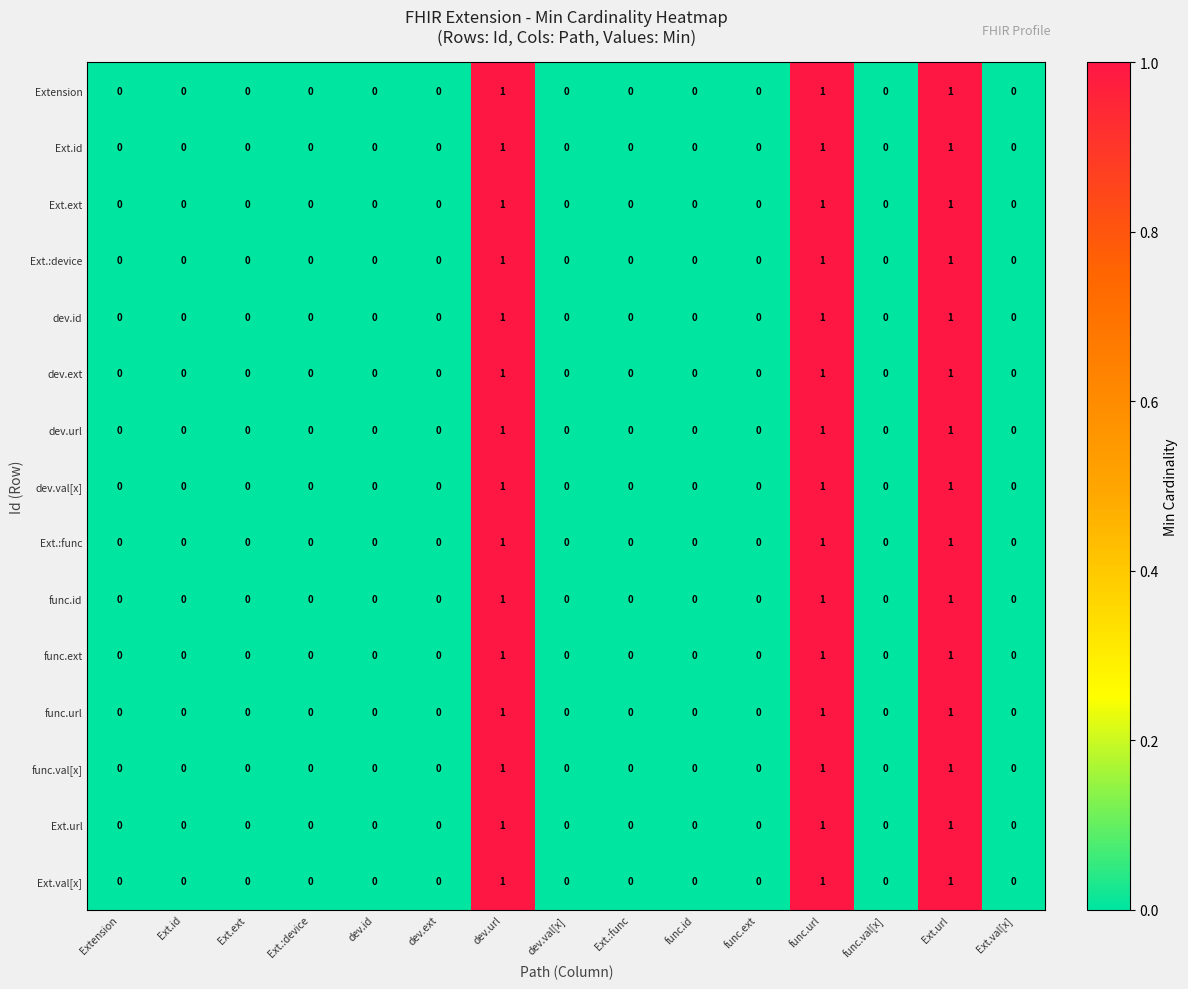

Is the value of Ext.url at dev.url greater than the value of func.url at func.val[x]?

Yes